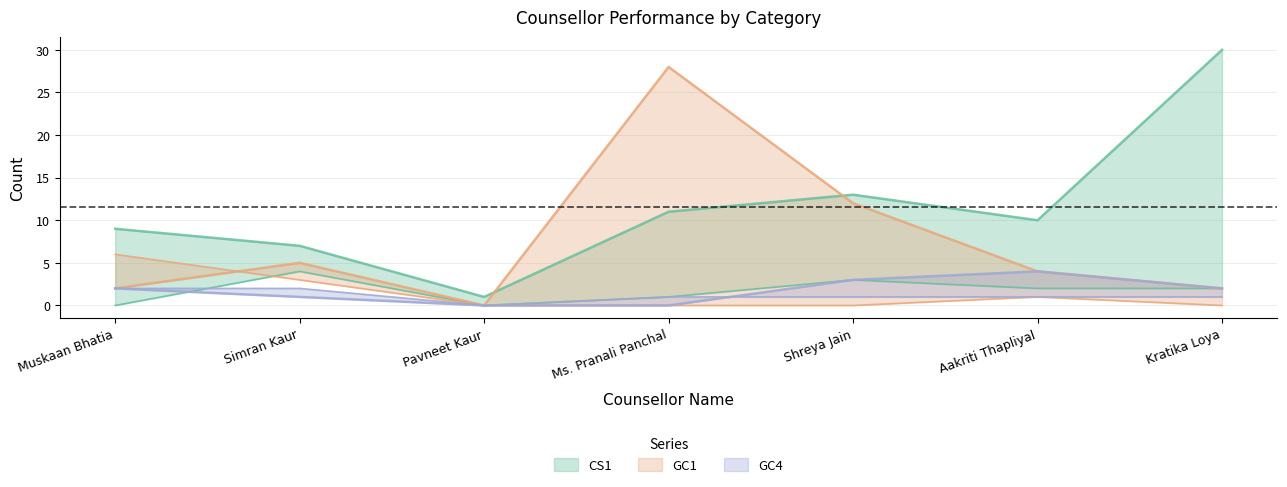

Where does the GC4 series first go above 2?

Shreya Jain